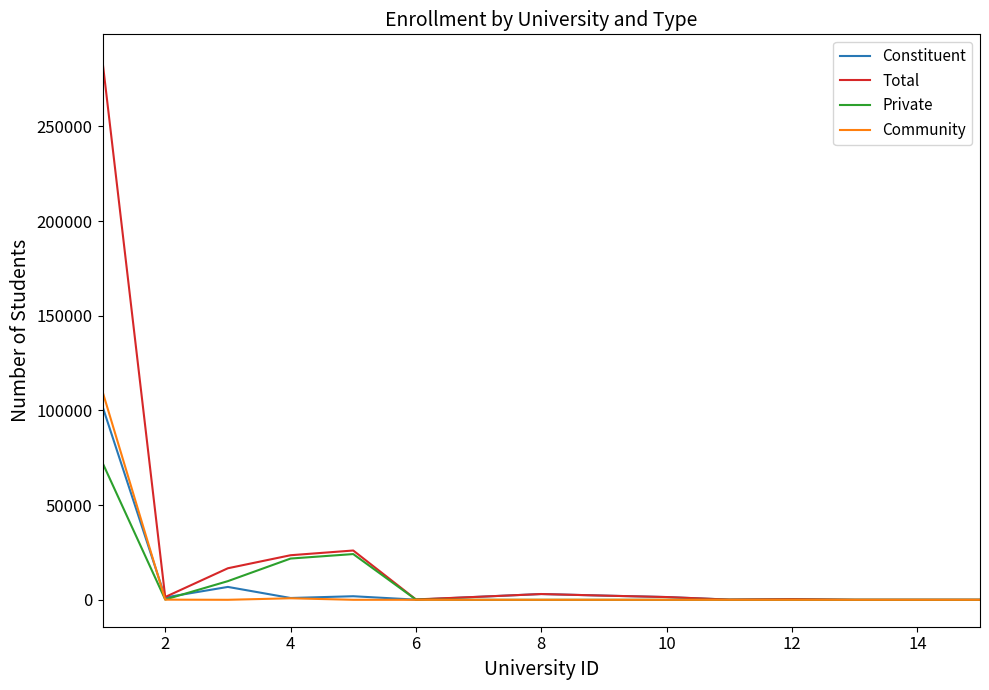

Does the chart display data point markers on the line(s)?

No